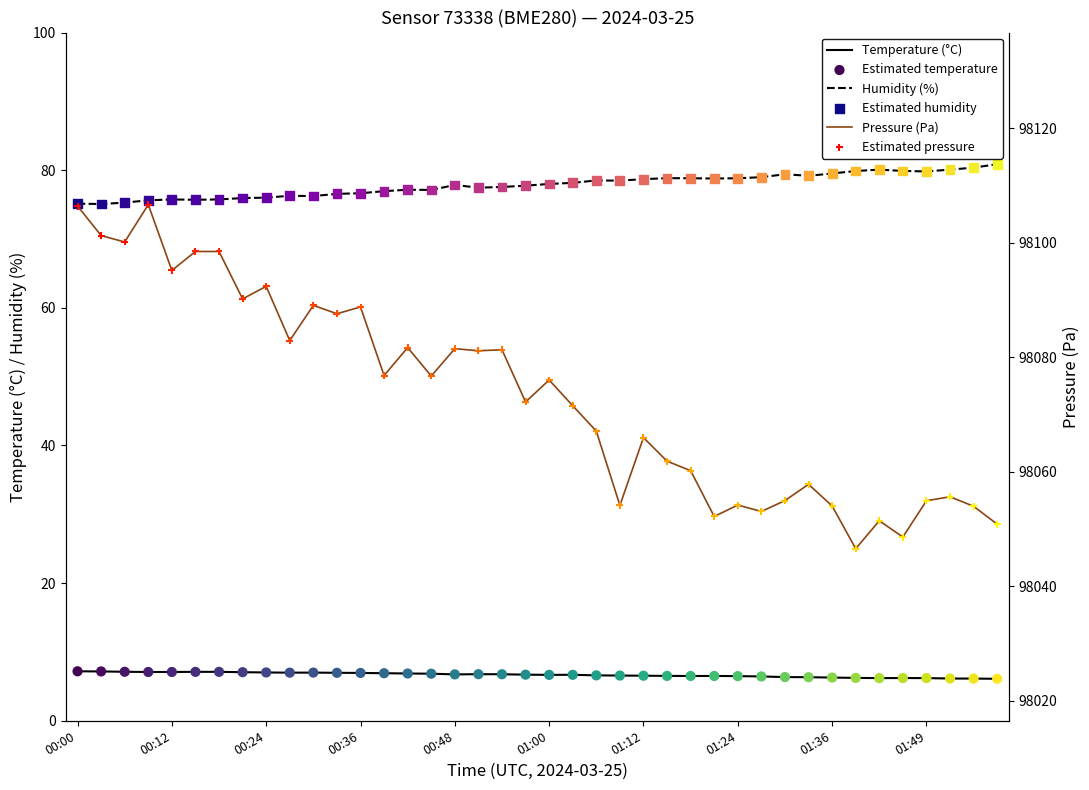

At how many categories does at least one series exceed 31299?

40